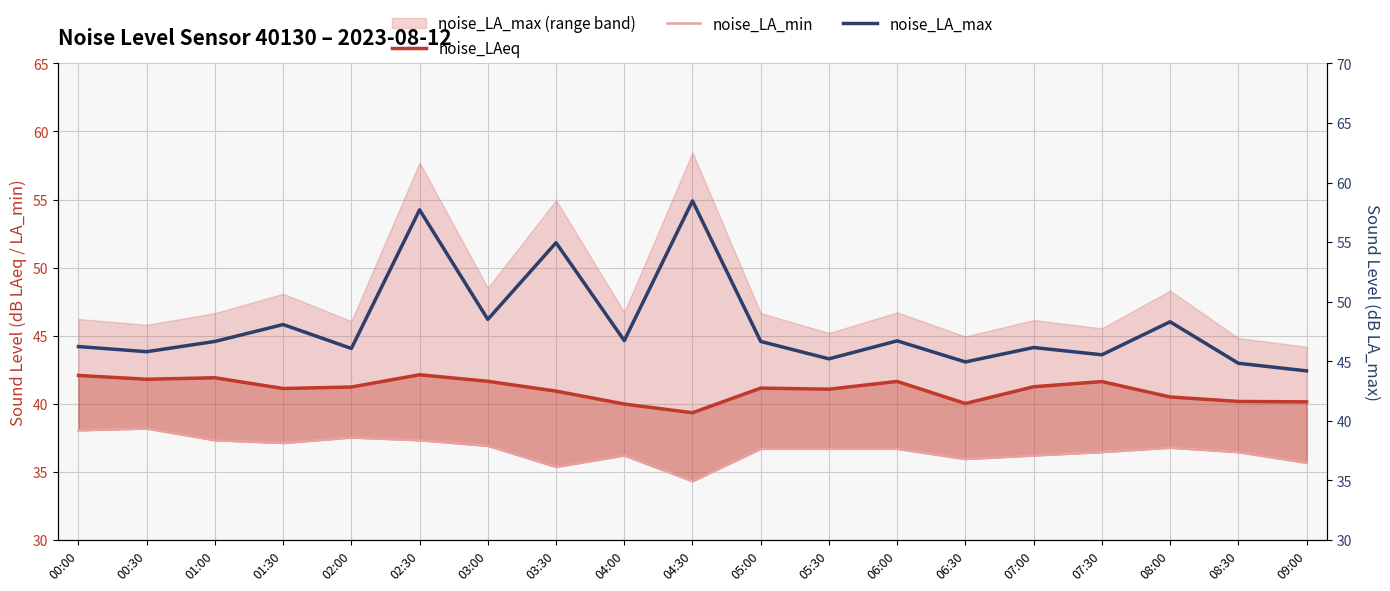

Reading right to left, transcribe all the data shown in this chart.

noise_LAeq: 40.1	40.2	40.5	41.6	41.2	40.0	41.6	41.1	41.1	39.3	40.0	40.9	41.6	42.1	41.2	41.1	41.9	41.8	42.1
noise_LA_min: 35.7	36.5	36.8	36.5	36.2	35.9	36.7	36.7	36.7	34.3	36.2	35.4	36.9	37.3	37.5	37.1	37.3	38.2	38.0
noise_LA_max: 44.2	44.8	48.3	45.5	46.1	44.9	46.7	45.2	46.7	58.5	46.7	55.0	48.5	57.7	46.1	48.1	46.7	45.8	46.2